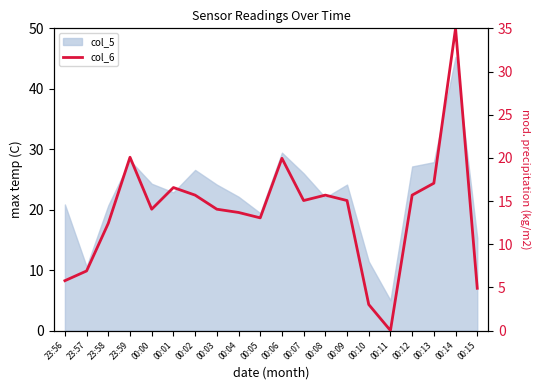

What value does the data have at 00:03?

14.1